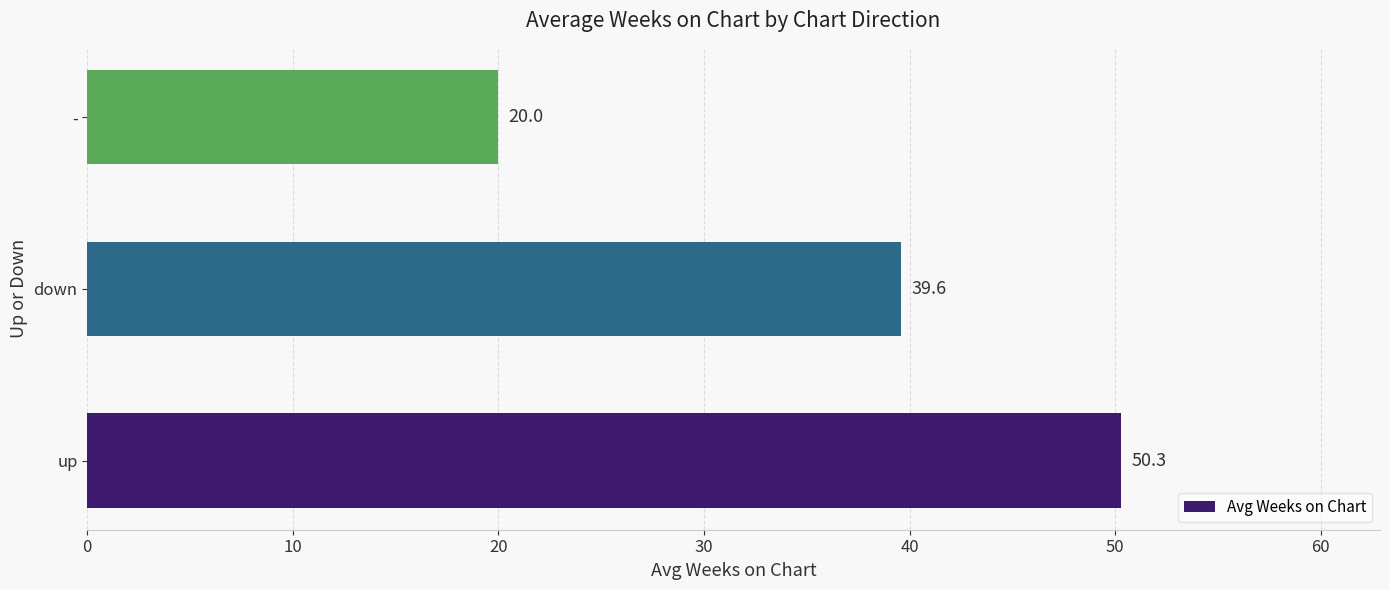

Is it true that the value at up is 50.3?

True